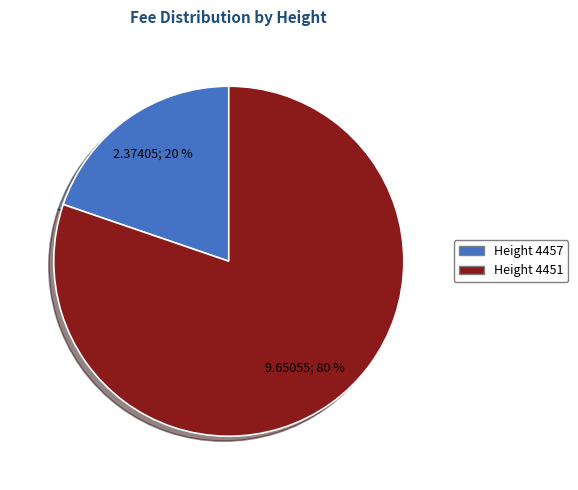

Is there a majority slice in this chart?

Yes